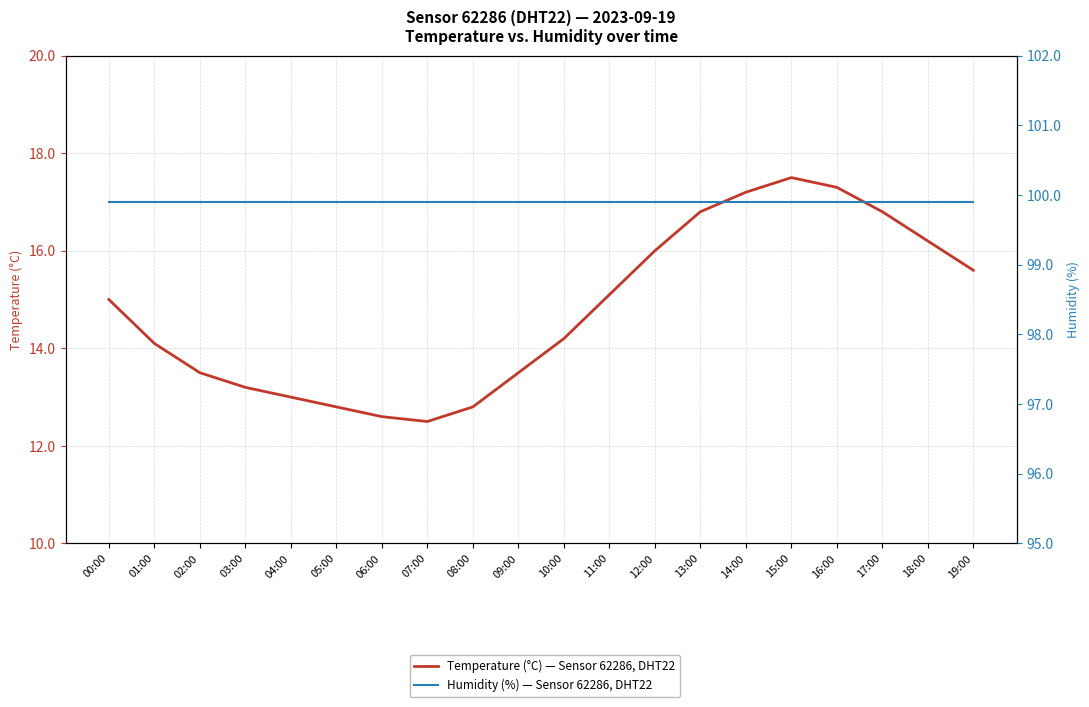

Which series has the widest spread of values?

Temperature (°C) — Sensor 62286, DHT22